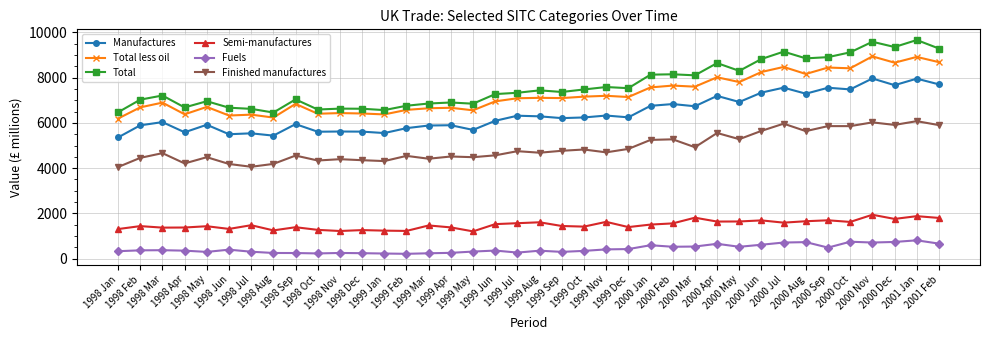

True or false: Fuels has more than 2 points higher than both neighbors.

True